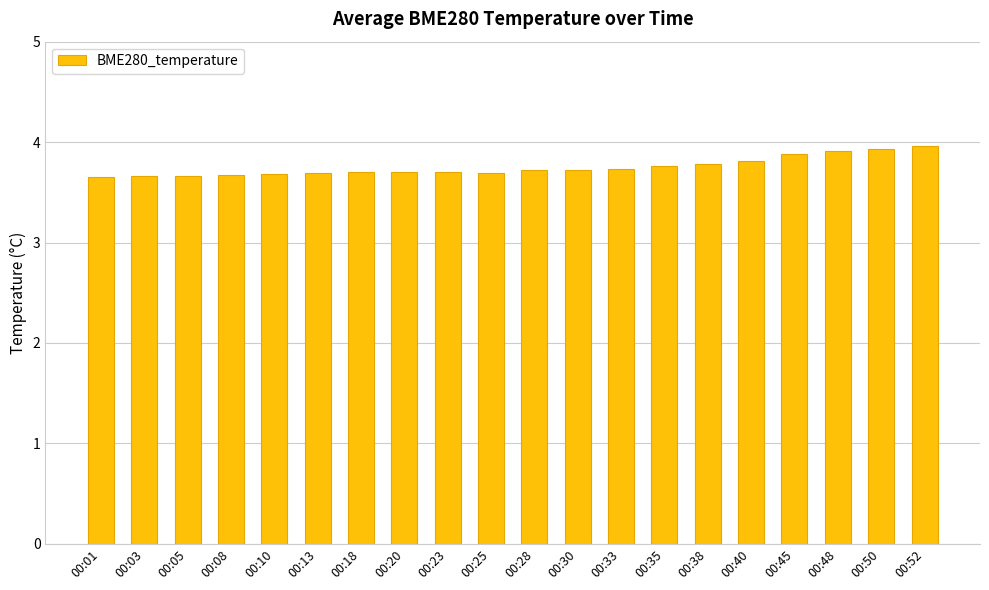

True or false: the data shows 5.7 at 00:45.

False